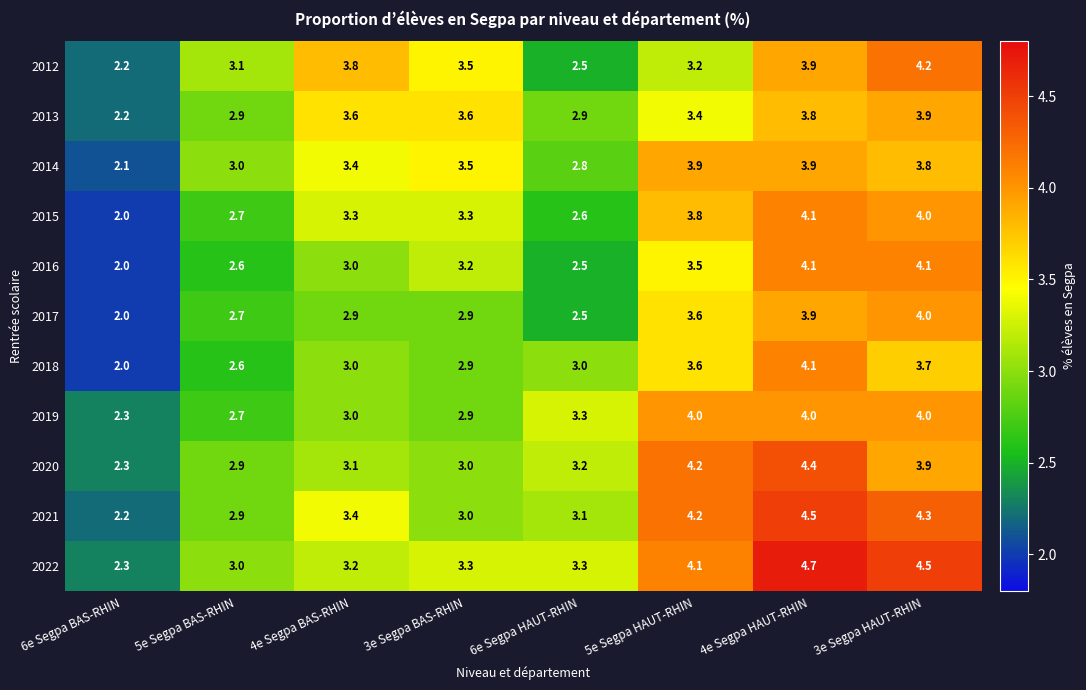

What is the sum of the 2015 values at 3e Segpa BAS-RHIN and 5e Segpa HAUT-RHIN?

7.1